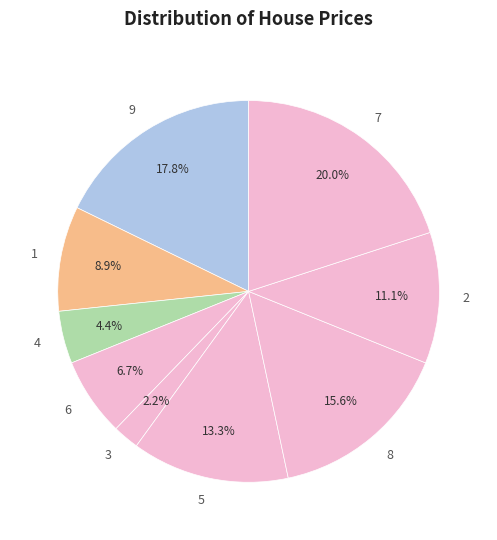

Does 4 account for over 50% of the chart?

No